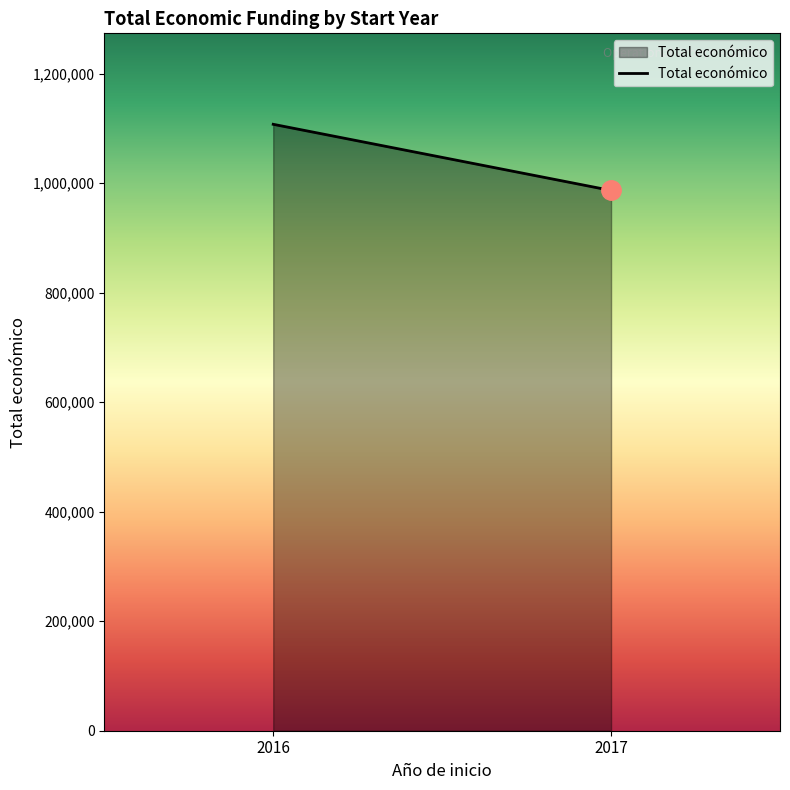

Read the value at 2017.

986769